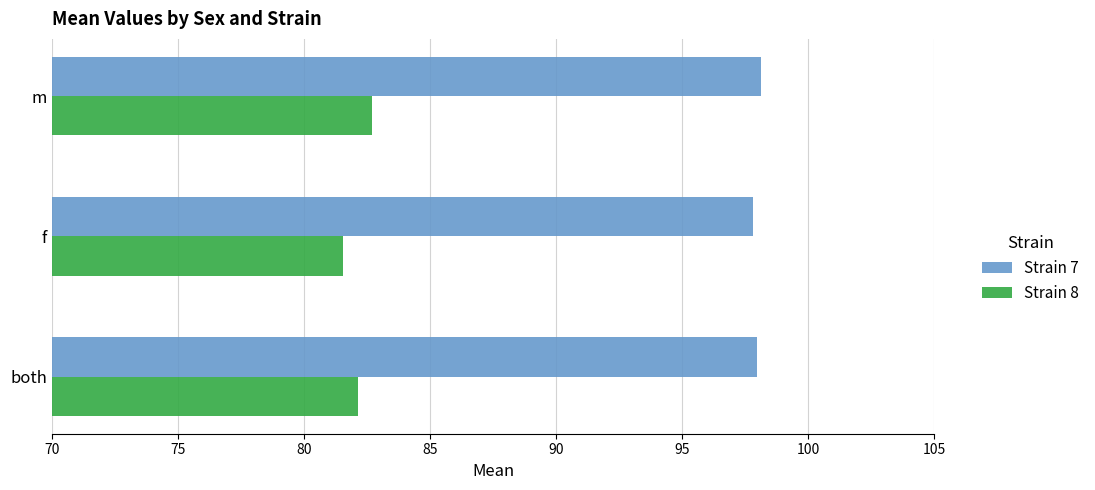

Which series has the widest spread of values?

Strain 8